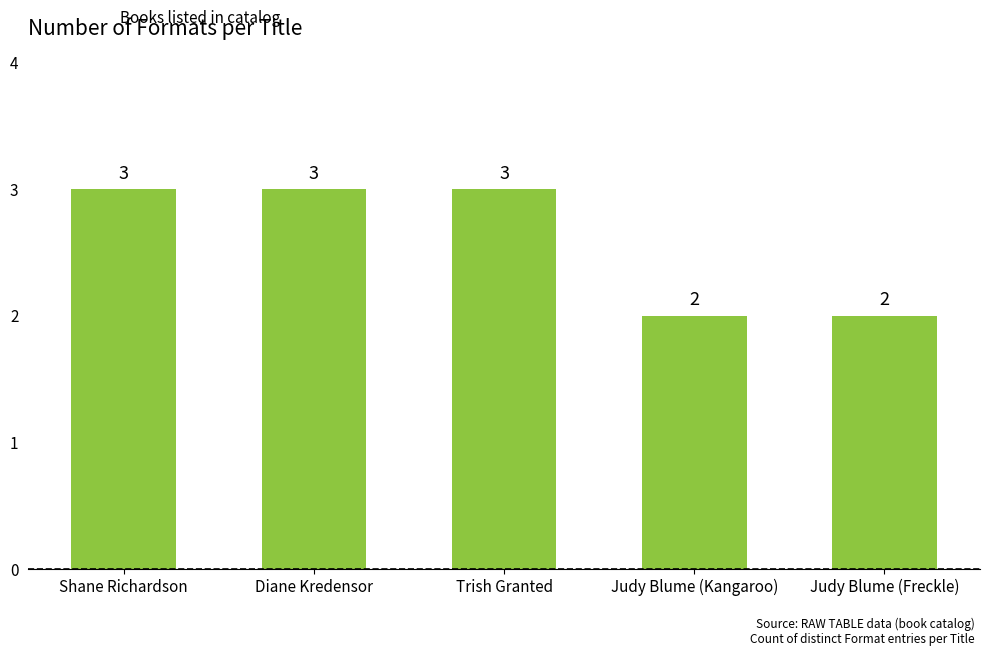

The chart shows a value of 5 at Shane Richardson. True or false?

False